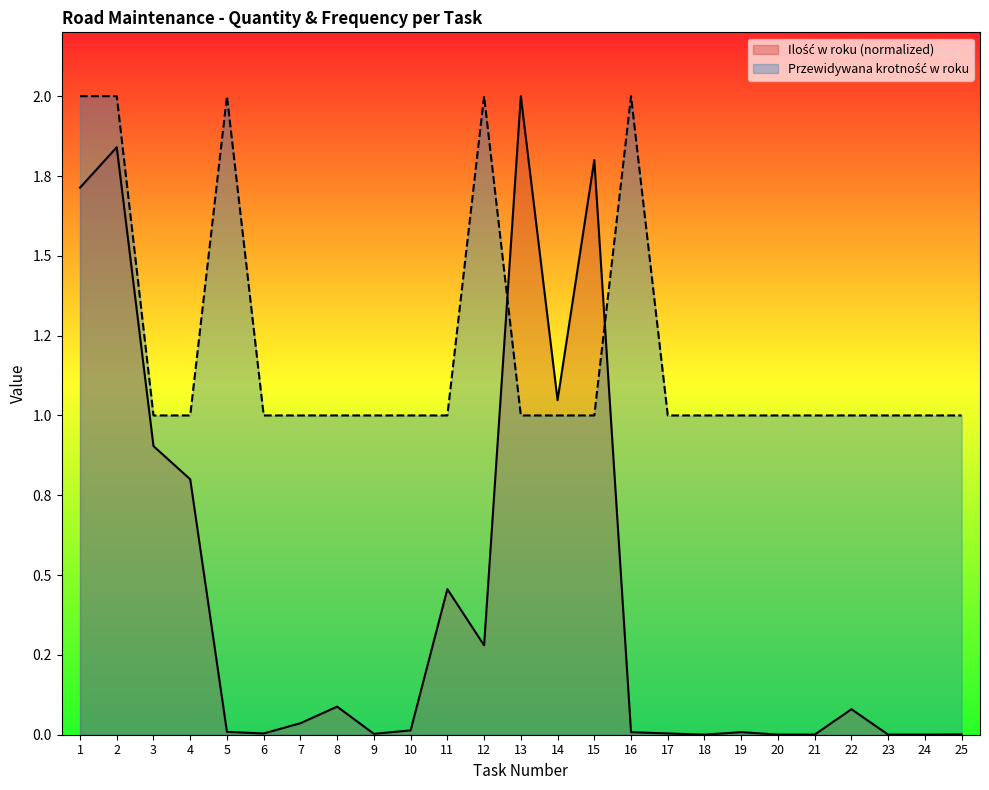

Which series has the largest range (max minus min)?

Ilość w roku